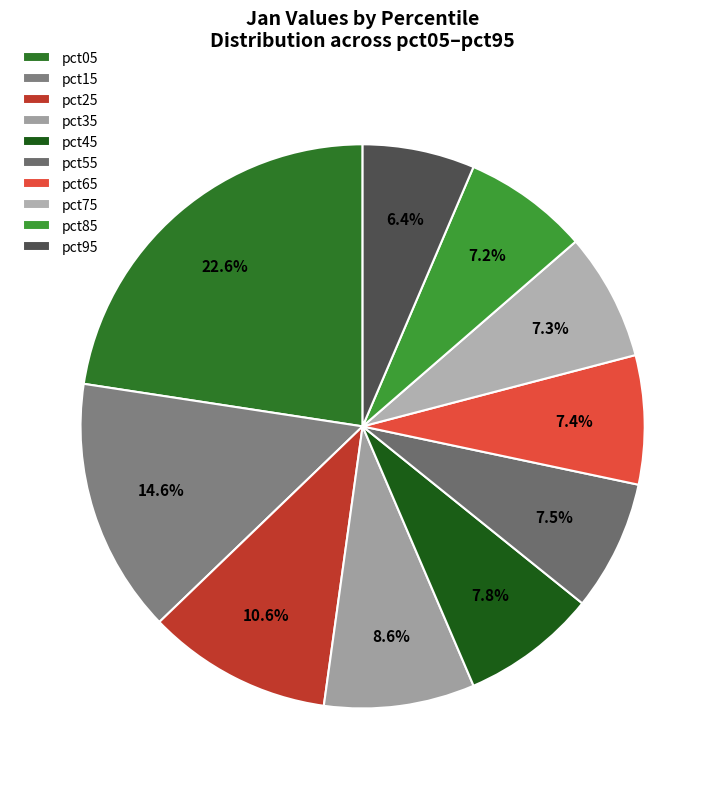

What percentage is the pct65 slice, to the nearest percent?

7%